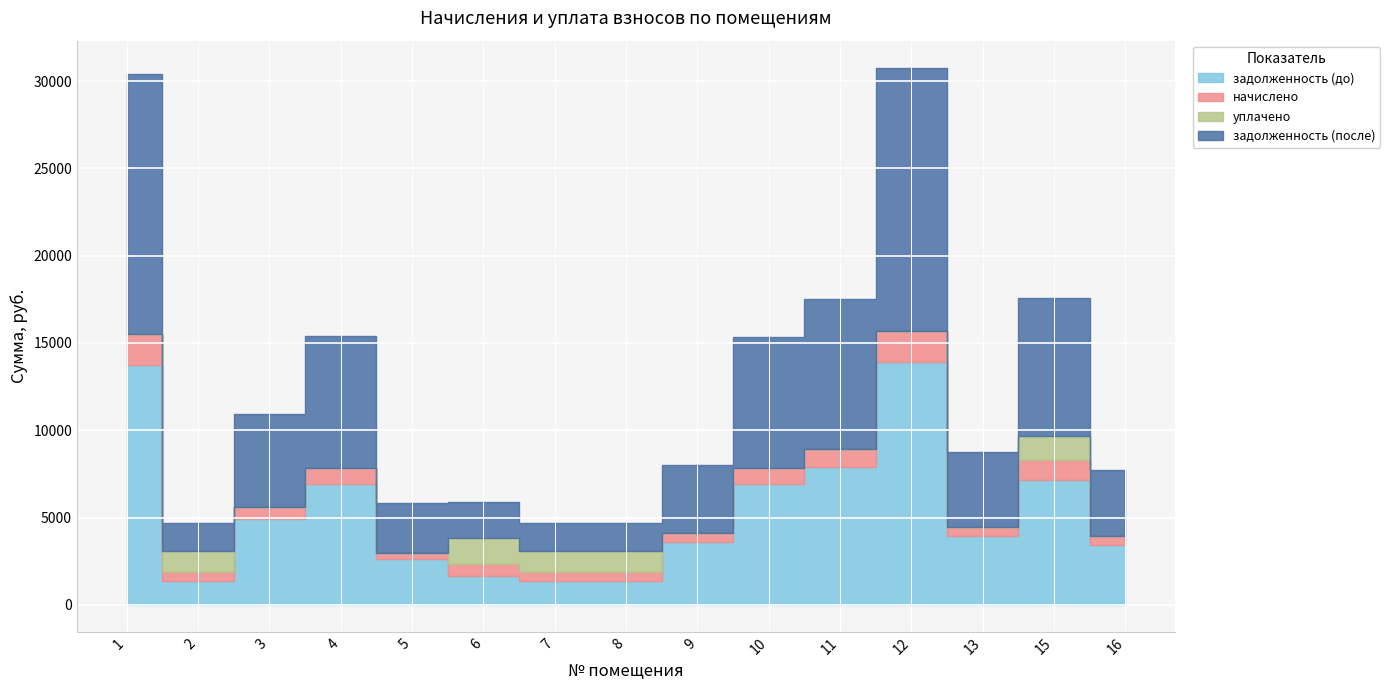

What is the average value of the начислено series?

823.7